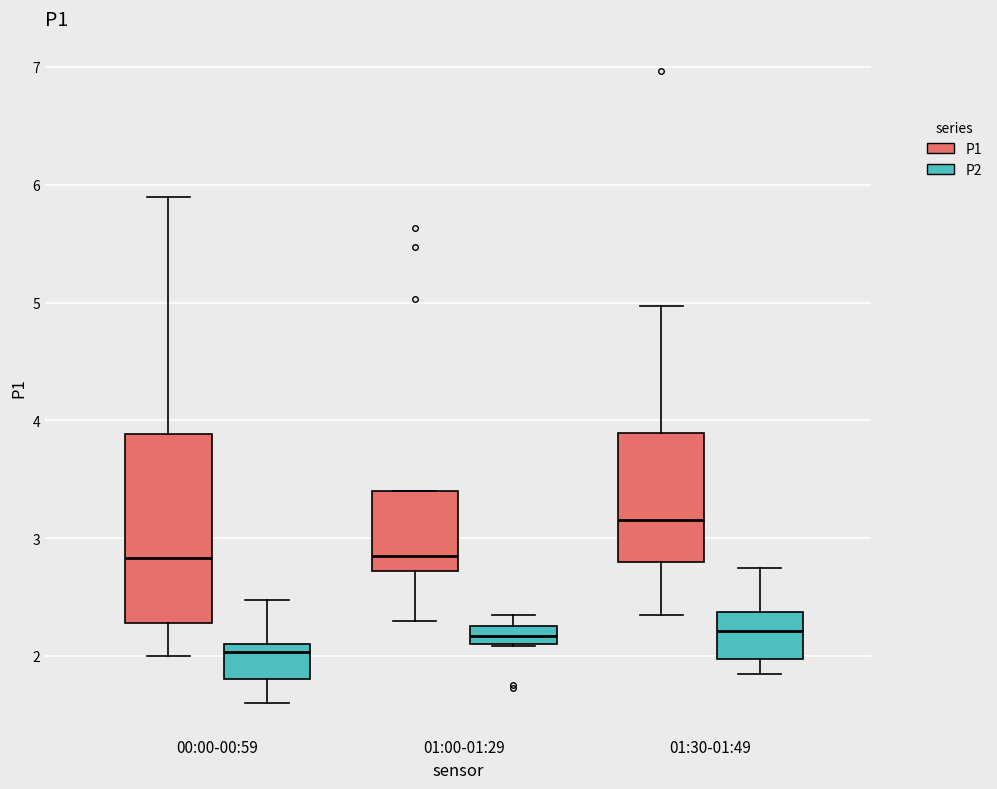

Where is the lower edge of the box for 01:00-01:29 (P1) on the y-axis? The values are not printed on the chart, so give them approximately, as read against the axis.

2.7